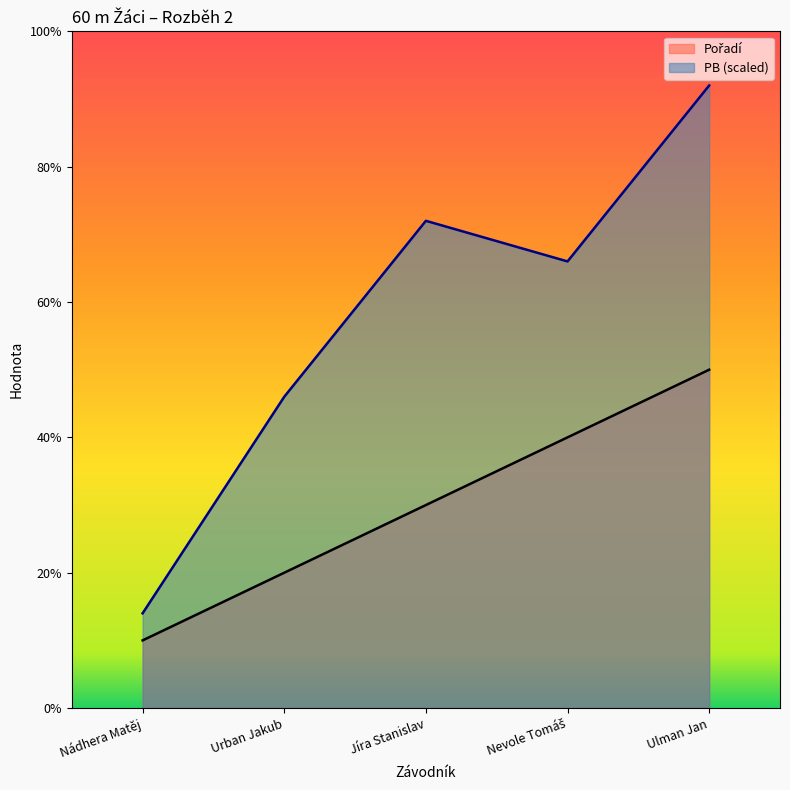

In PB, how many points are lower than both neighbors (excluding endpoints)?

1